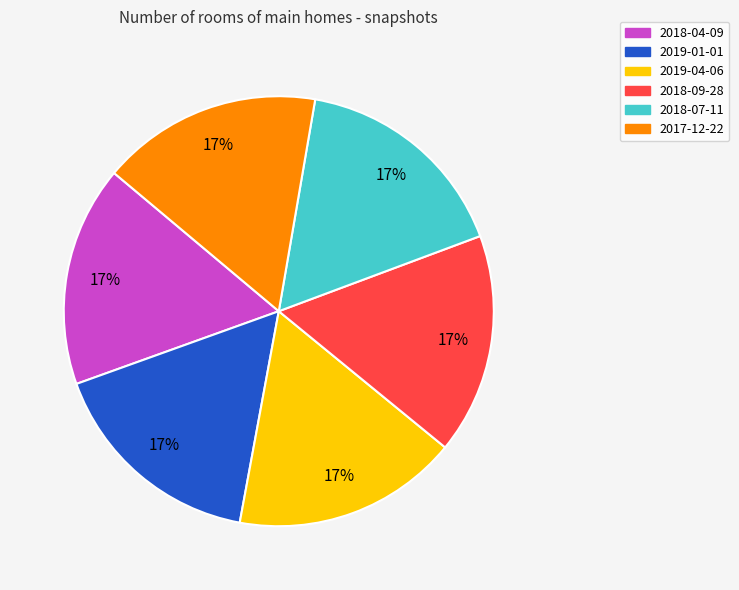

Approximately how many times larger is the value at 2019-01-01 compared to 2018-09-28?

1.0